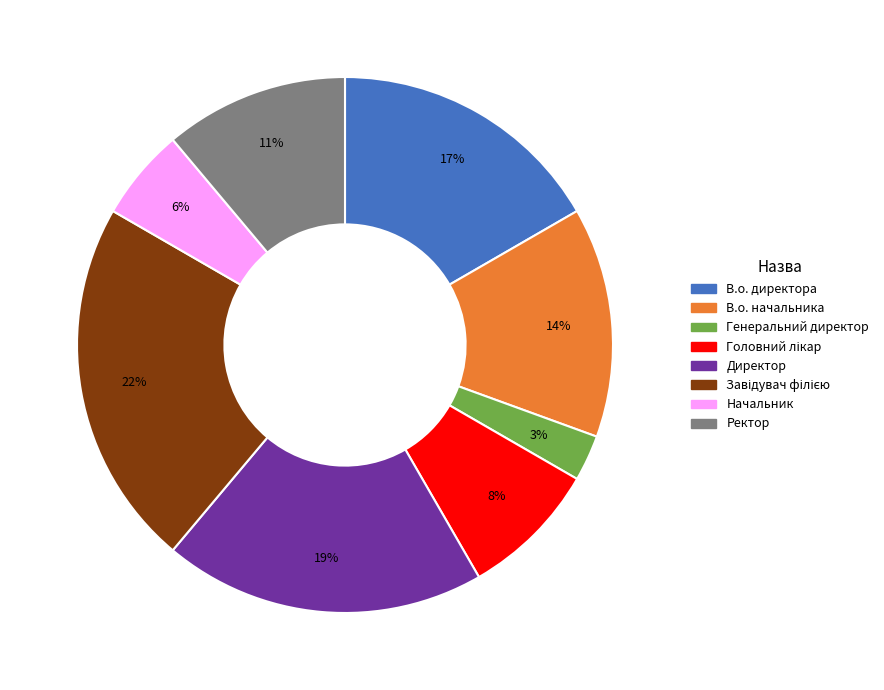

To the nearest percent, what percentage of the pie is Начальник?

6%